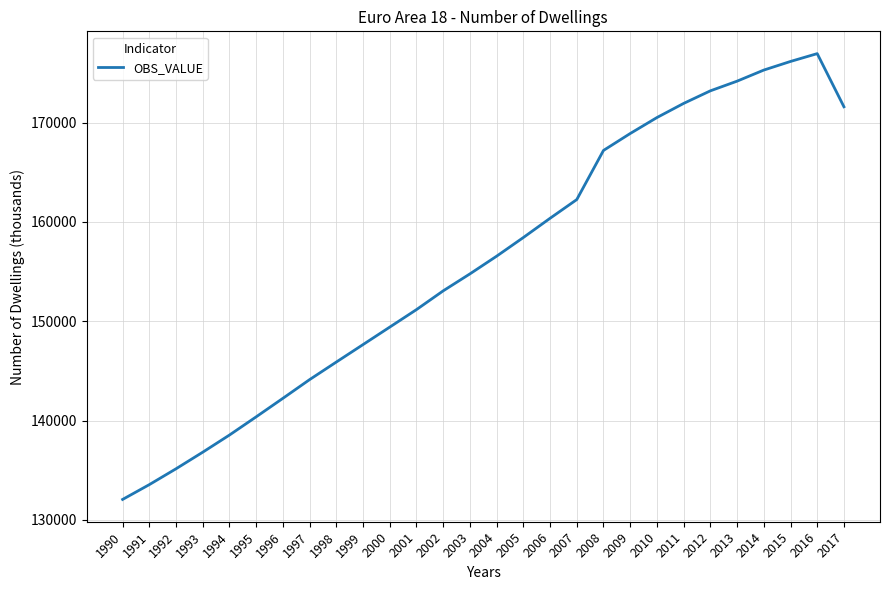

Where does the data first go above 156554?

2004